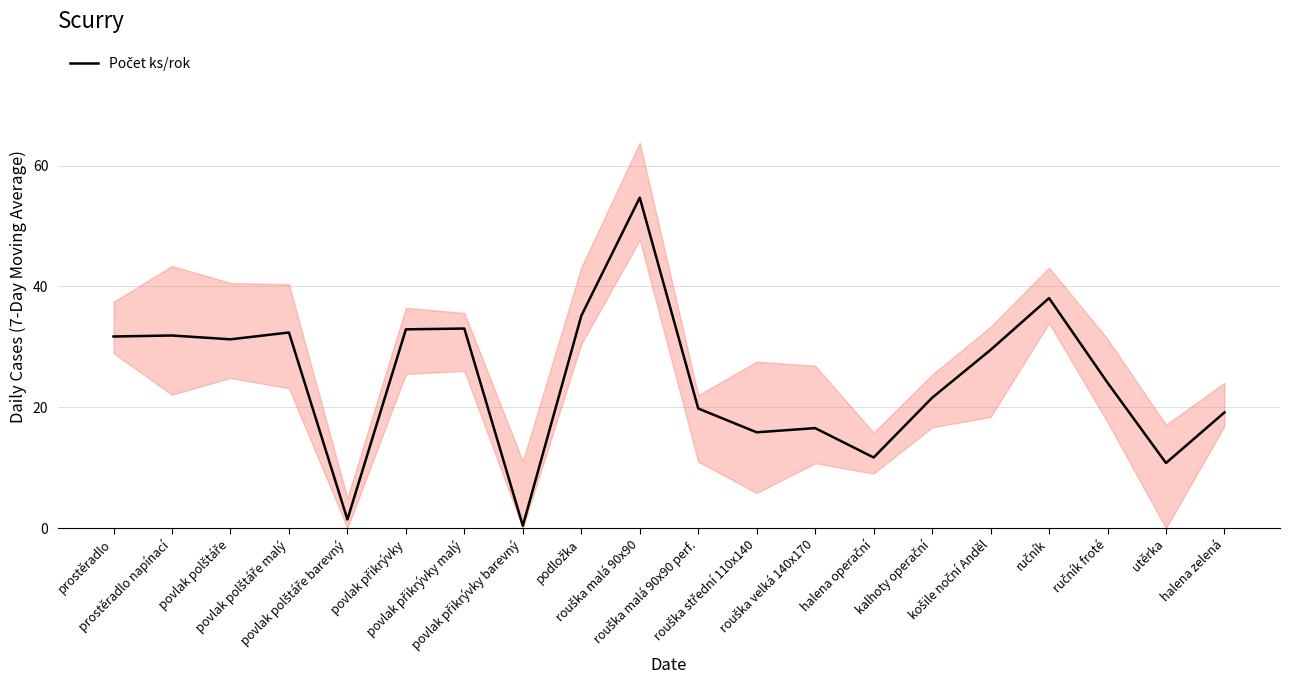

Which has a higher value, rouška malá 90x90 perf. or povlak přikrývky barevný?

rouška malá 90x90 perf.